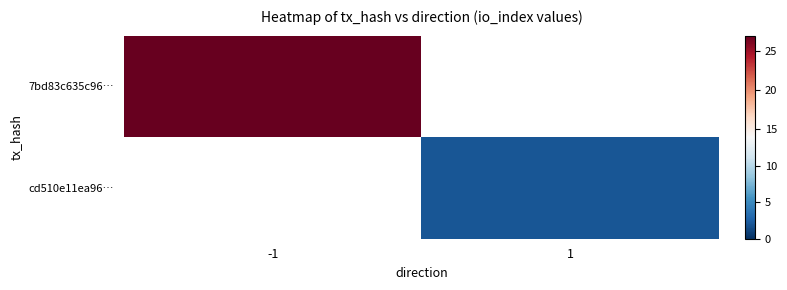

Reading left to right, transcribe all the data shown in this chart.

7bd83c635c96…: -1=27	1=0
cd510e11ea96…: -1=0	1=2